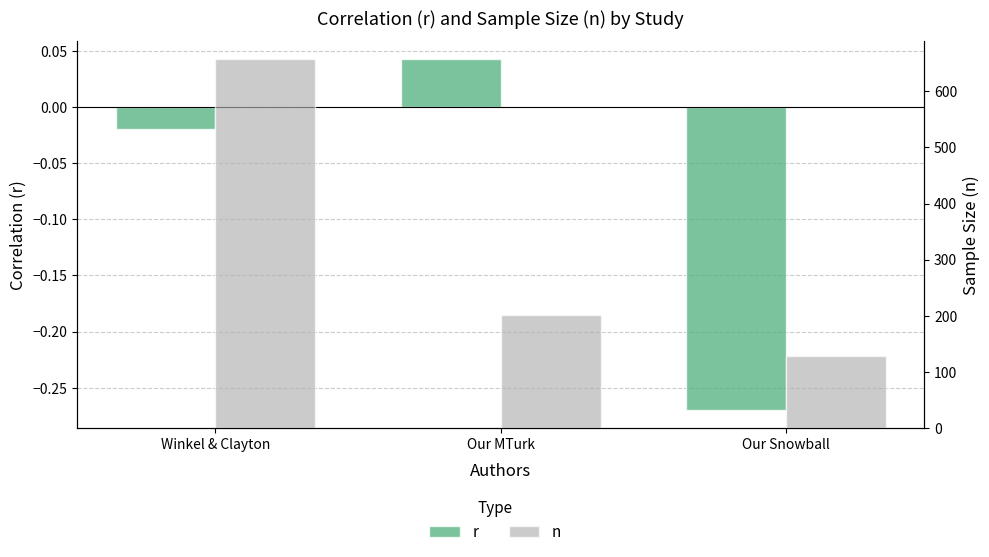

Reading left to right, transcribe all the data shown in this chart.

r: -0.0	0.0	-0.3
n: 657.0	201.0	128.0